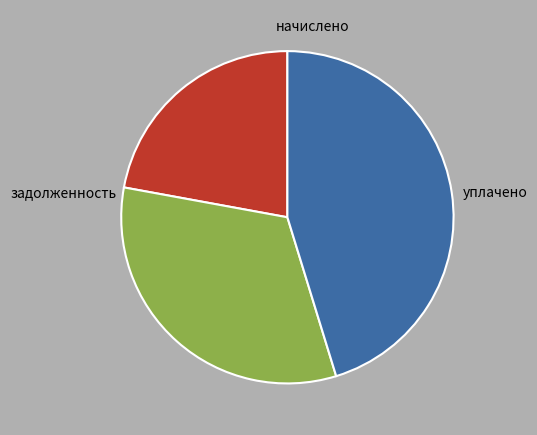

Does any single category account for the majority?

No